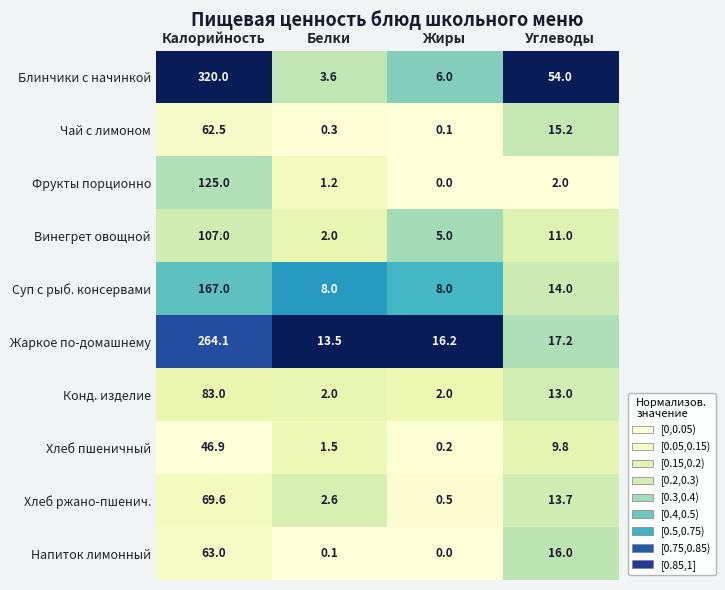

Rank the categories by Жаркое по-домашнему value from lowest to highest.

Белки, Жиры, Углеводы, Калорийность